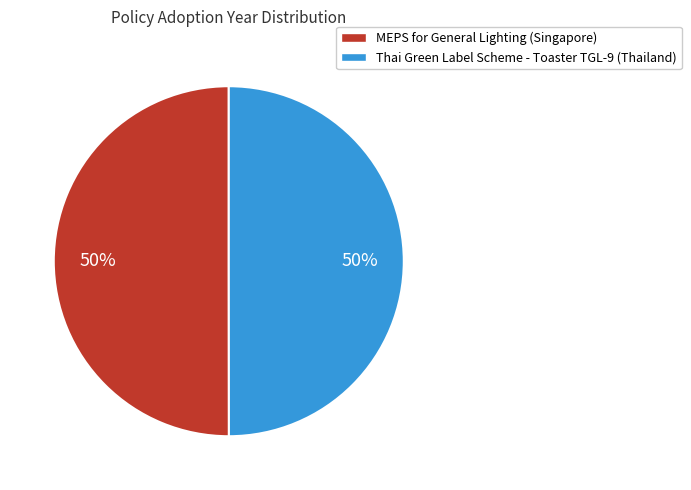

How many segments does this pie chart have?

2